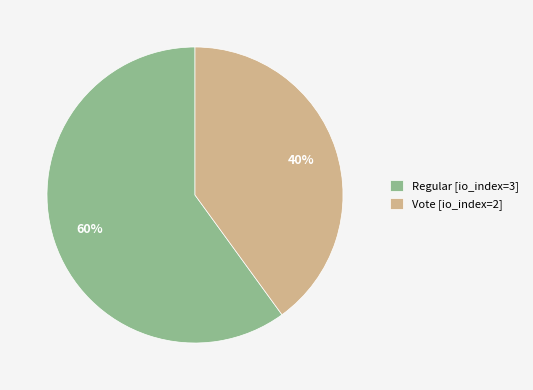

How many slices are in this pie chart?

2